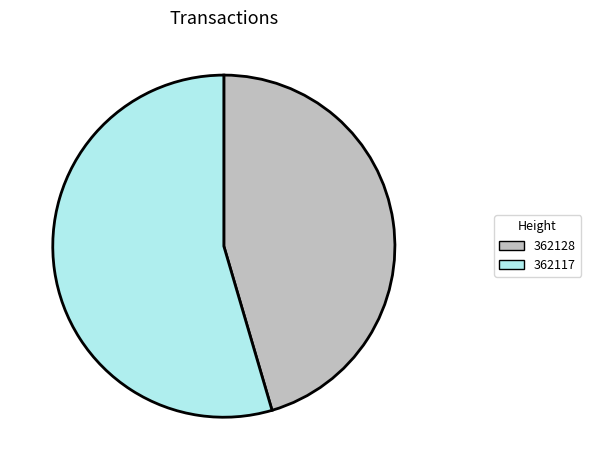

Between 362128 and 362117, which is larger?

362117